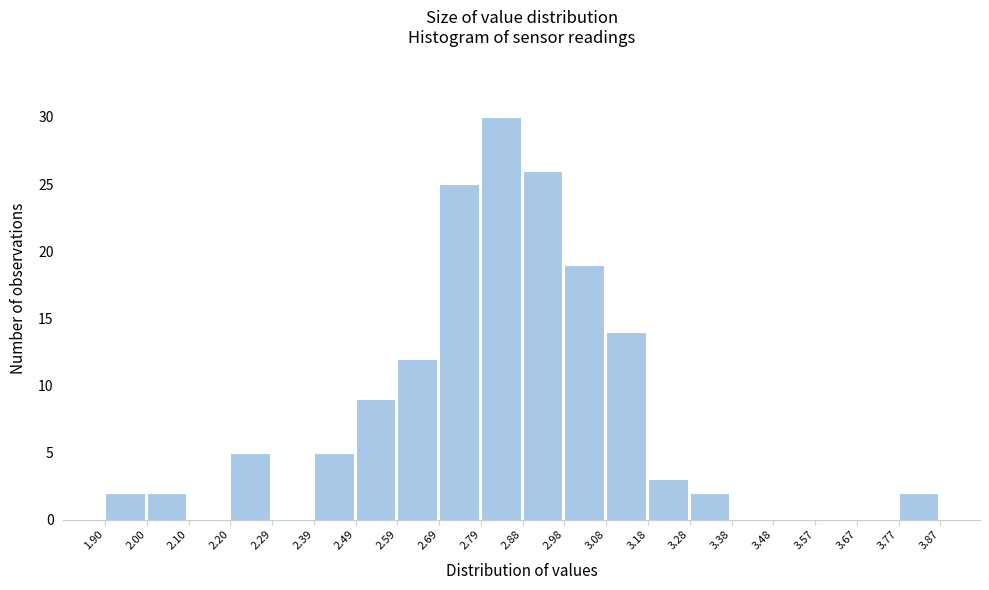

Reading left to right, list every bar in this chart as the range it spans on the x-axis followed by its height. The values are not printed on the chart, so give them approximately, as read against the axis.

1.90 to 2.00: 2
2.00 to 2.10: 2
2.10 to 2.20: 0
2.20 to 2.29: 5
2.29 to 2.39: 0
2.39 to 2.49: 5
2.49 to 2.59: 9
2.59 to 2.69: 12
2.69 to 2.79: 25
2.79 to 2.88: 30
2.88 to 2.98: 26
2.98 to 3.08: 19
3.08 to 3.18: 14
3.18 to 3.28: 3
3.28 to 3.38: 2
3.38 to 3.48: 0
3.48 to 3.57: 0
3.57 to 3.67: 0
3.67 to 3.77: 0
3.77 to 3.87: 2